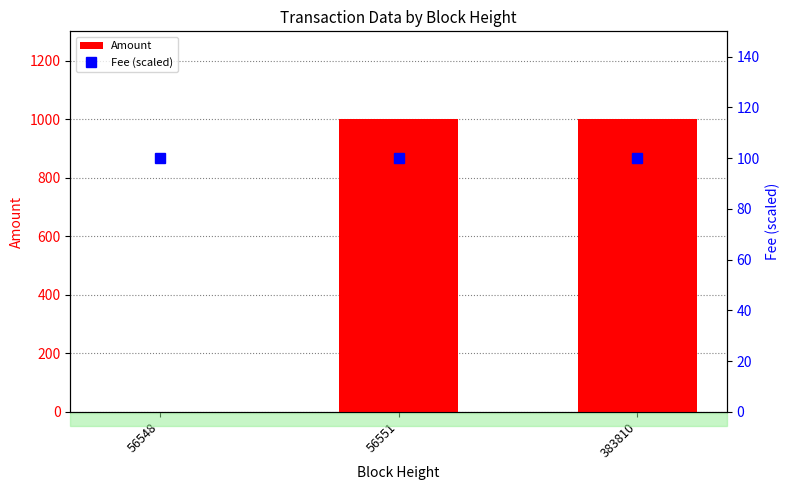

Is it true that Amount equals -500 at 56548?

False